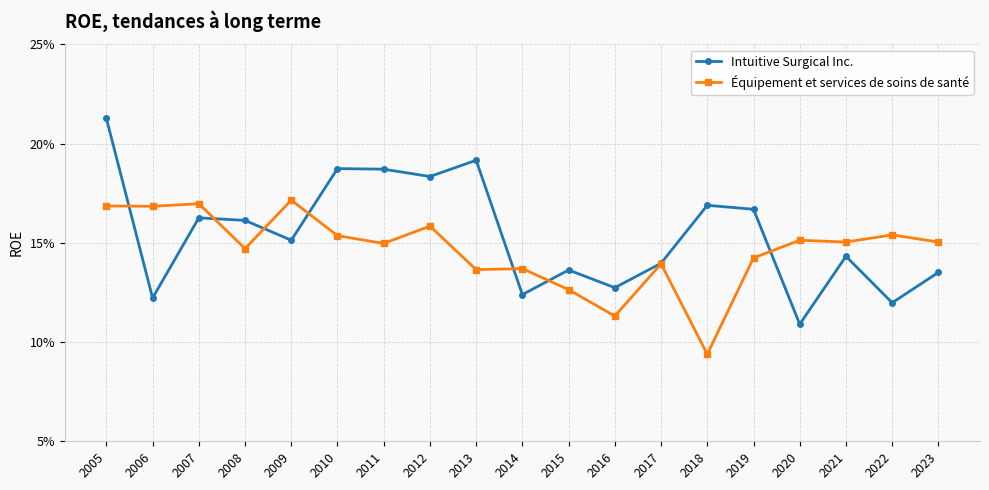

What is the total value across all series at 2015?

0.3